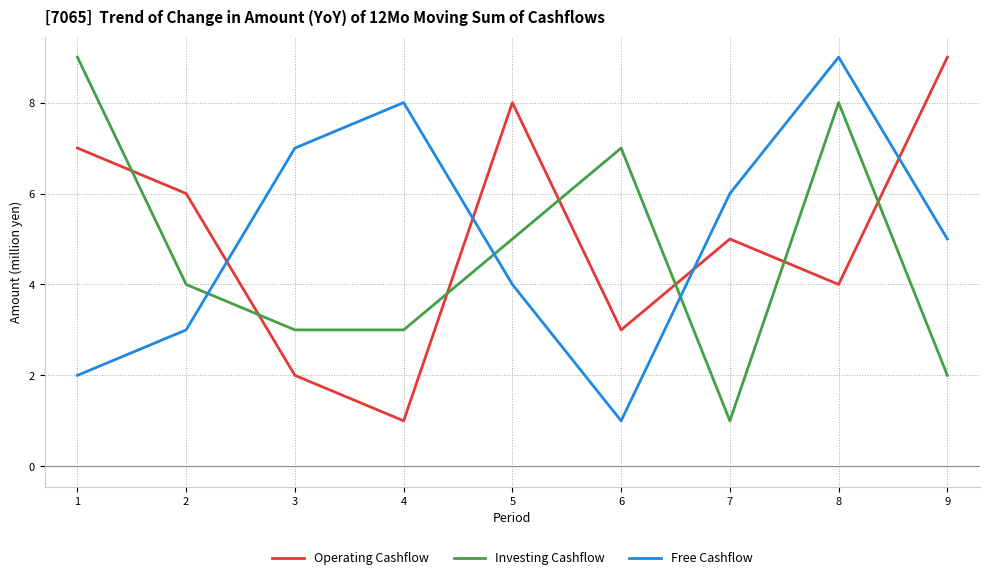

What is the spread (max minus min) of values at 7?

5